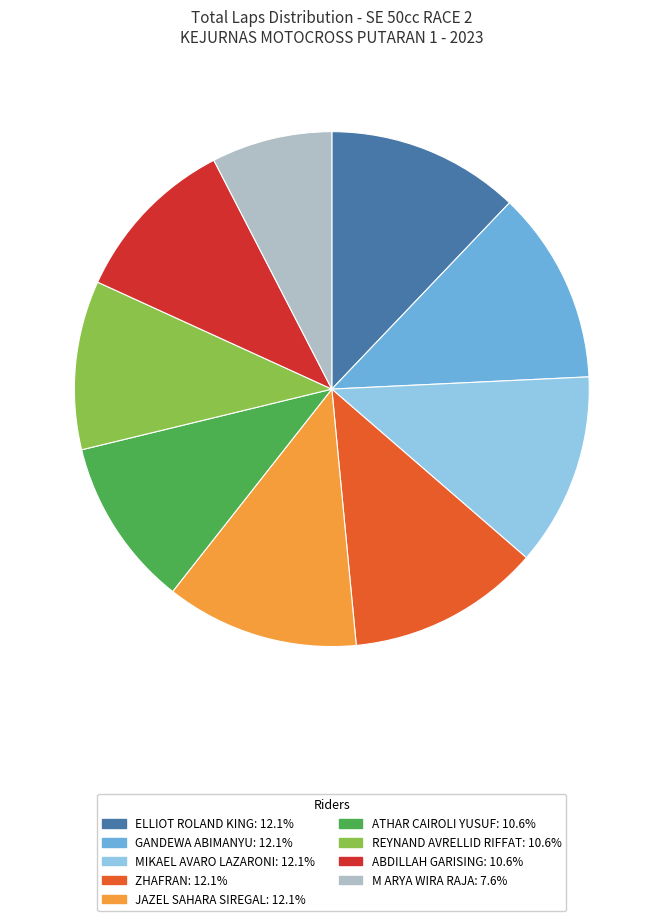

How many segments does this pie chart have?

9